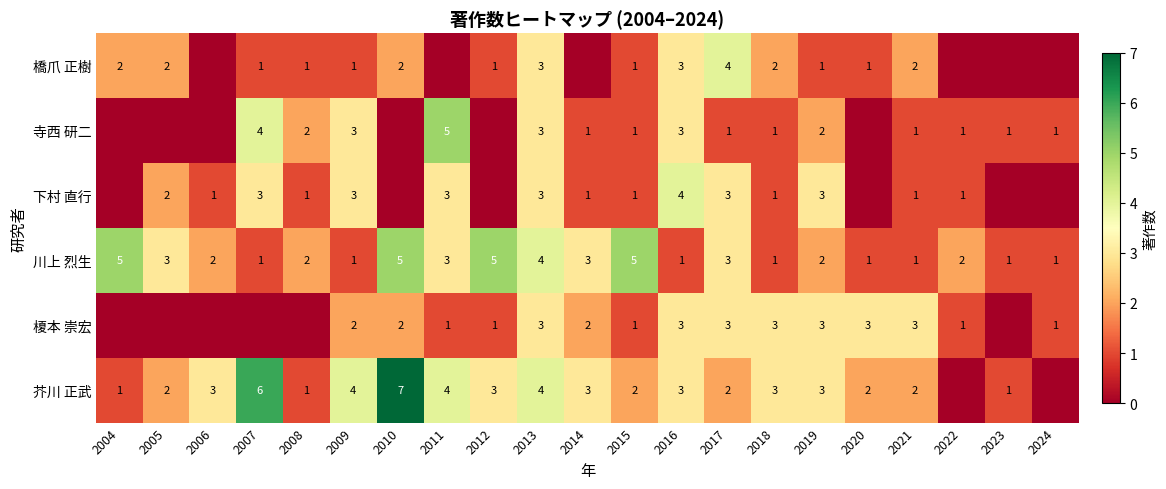

What is the sum of the 川上 烈生 values at 2020 and 2013?

5